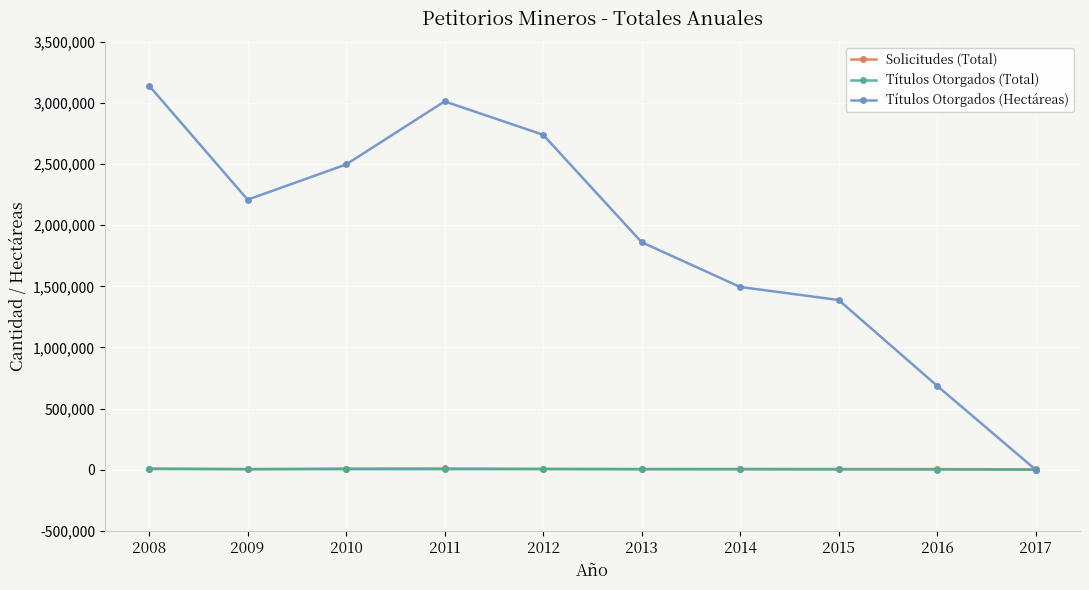

Which series has the largest total across all categories?

Títulos Otorgados (Hectáreas)